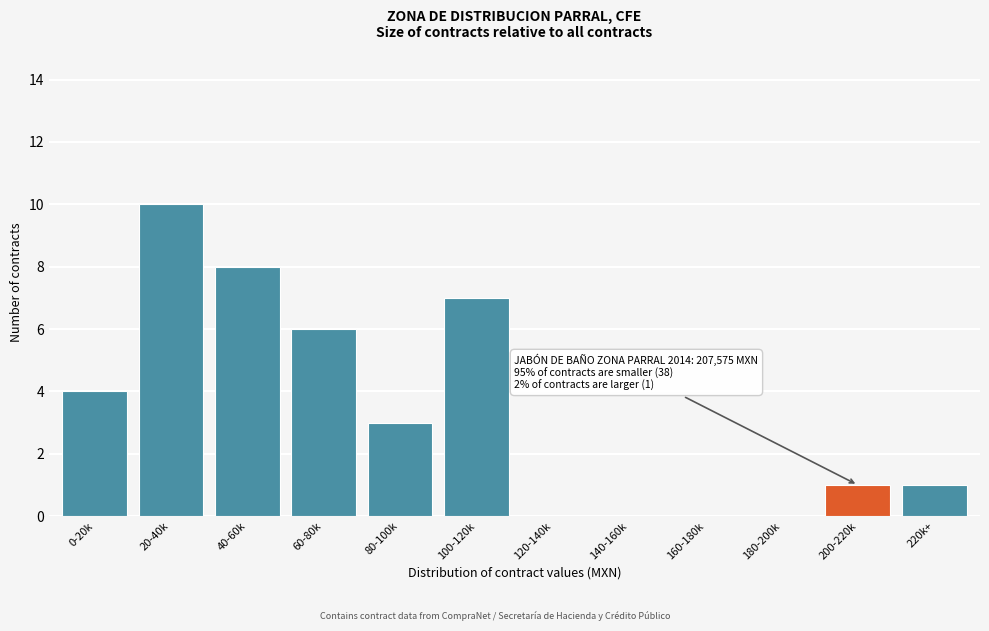

Reading right to left, transcribe all the data shown in this chart.

220k+=1	200-220k=1	180-200k=0	160-180k=0	140-160k=0	120-140k=0	100-120k=7	80-100k=3	60-80k=6	40-60k=8	20-40k=10	0-20k=4